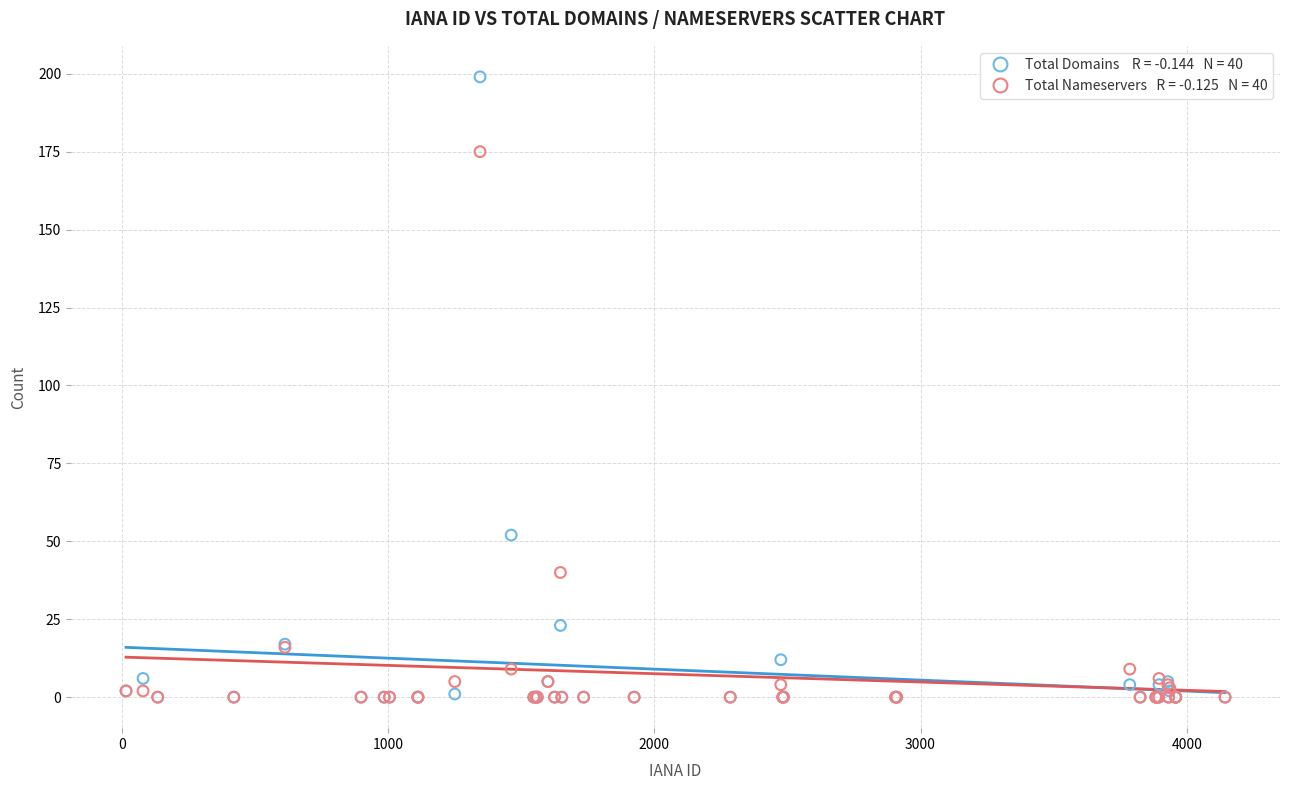

Across all series, what Y value is closest to 99?

52